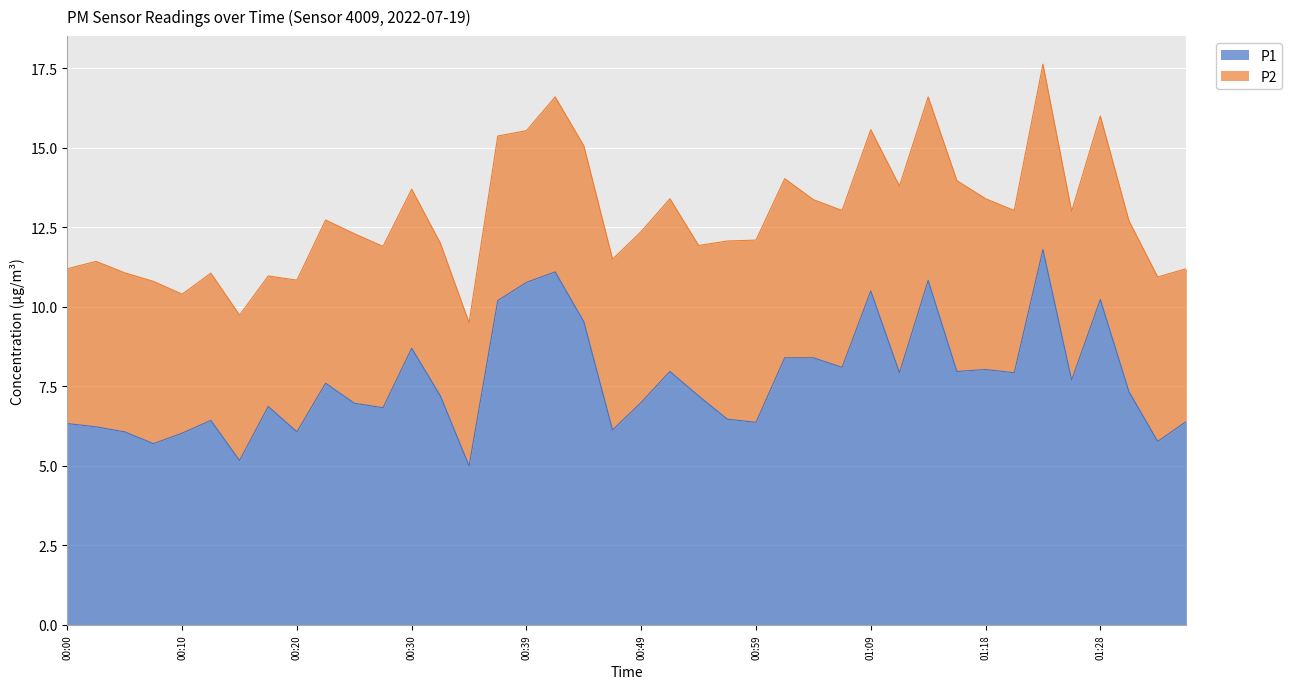

What is the maximum value for P1?

11.8